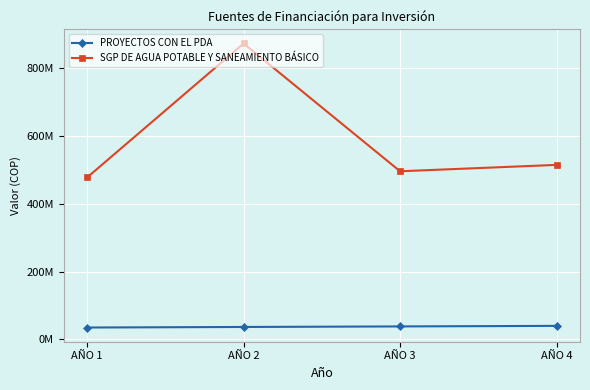

What is the total value across all series at AÑO 1?

513493989